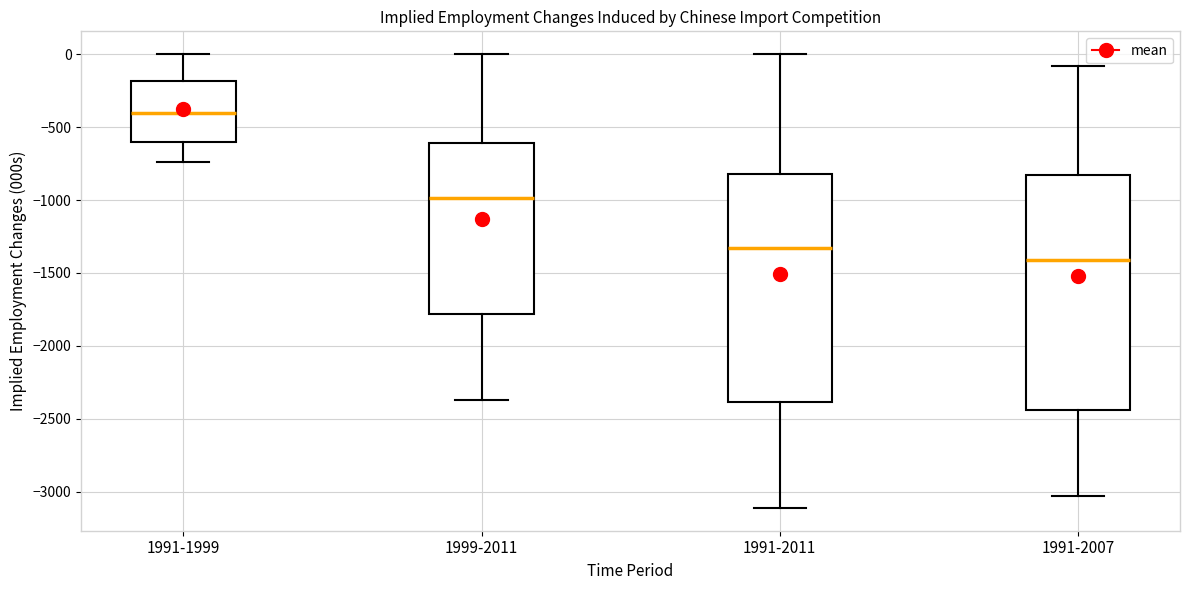

Where is the upper edge of the box for 1991-2011 on the y-axis? The values are not printed on the chart, so give them approximately, as read against the axis.

-800